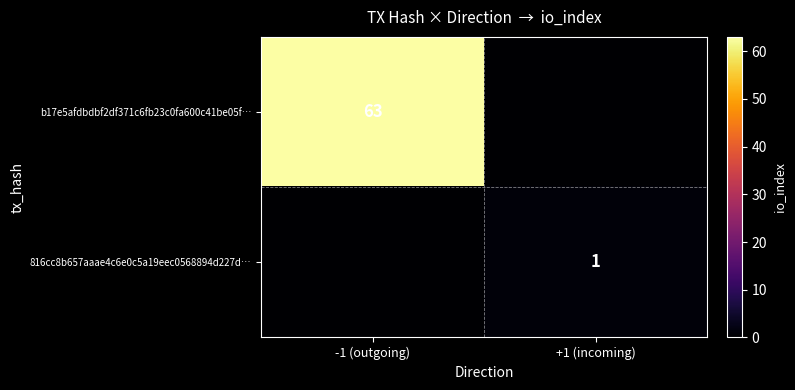

The b17e5afdbdbf2df371c6fb23c0fa600c41be05f… series shows 63 at -1 (outgoing). True or false?

True